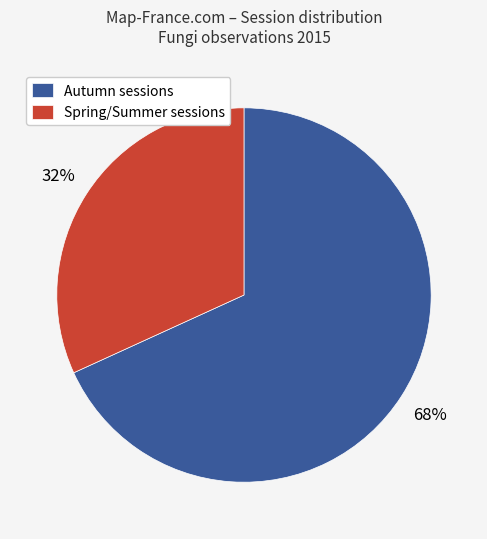

To the nearest percent, what portion does Spring/Summer sessions represent?

32%